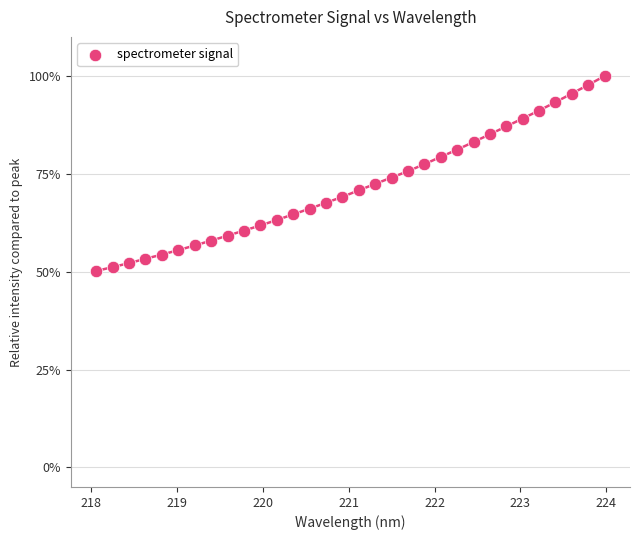

What is the range of X values (max minus min)?

5.9